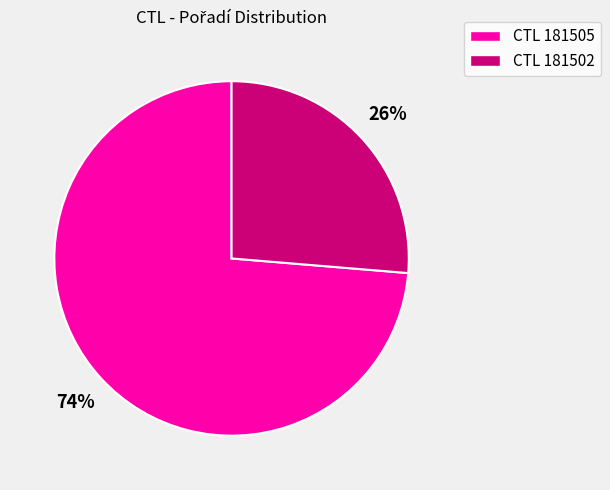

To the nearest percent, what is the average slice percentage?

50%